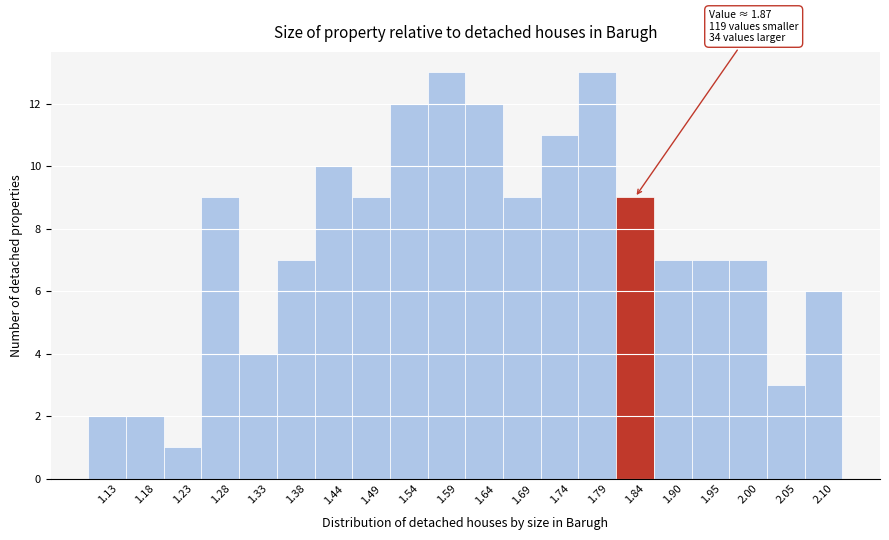

Reading right to left, transcribe all the data shown in this chart.

2.10=6	2.05=3	2.00=7	1.95=7	1.90=7	1.84=9	1.79=13	1.74=11	1.69=9	1.64=12	1.59=13	1.54=12	1.49=9	1.44=10	1.38=7	1.33=4	1.28=9	1.23=1	1.18=2	1.13=2